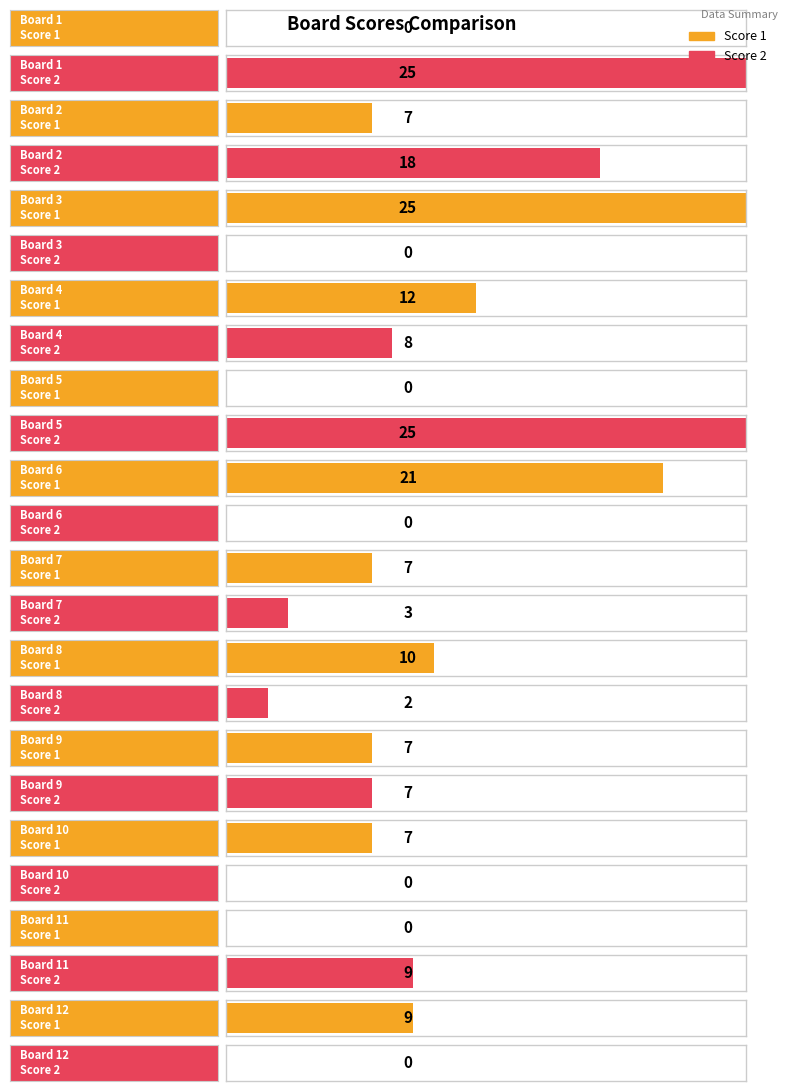

Reading left to right, transcribe all the data shown in this chart.

Score 1: 0	7	25	12	0	21	7	10	7	7	0	9
Score 2: 25	18	0	8	25	0	3	2	7	0	9	0